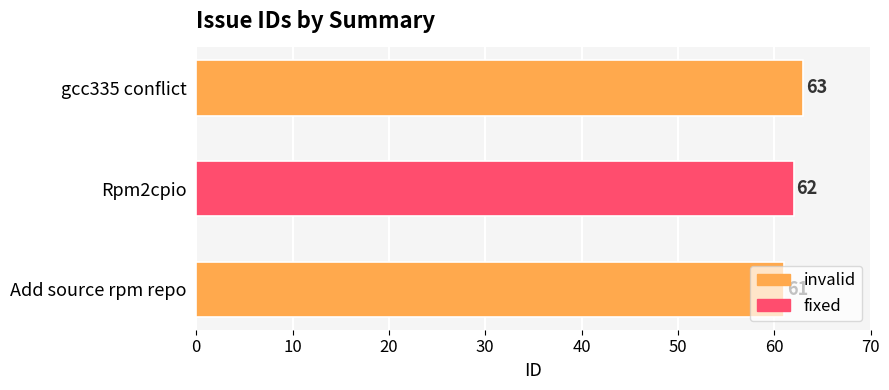

At which label is the value closest to 62?

Rpm2cpio